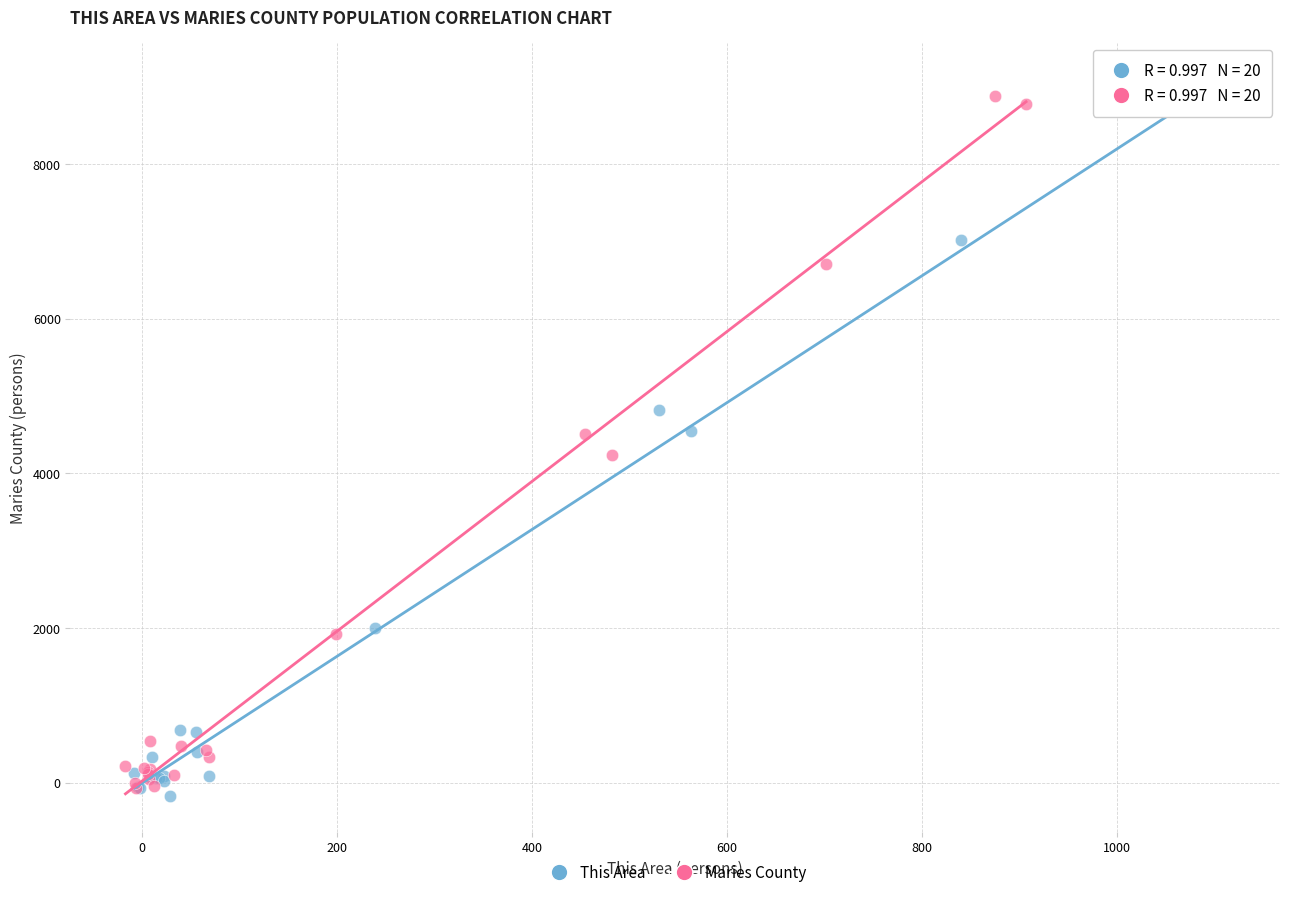

Which series contains the highest Y value?

This Area